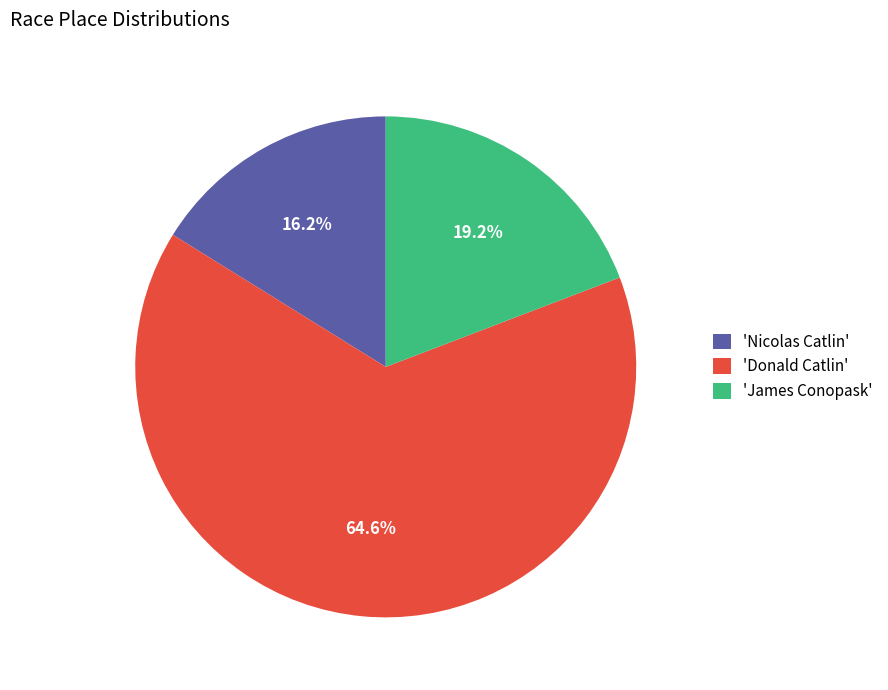

To the nearest percent, what is the difference between the largest and smallest slice percentages?

48%